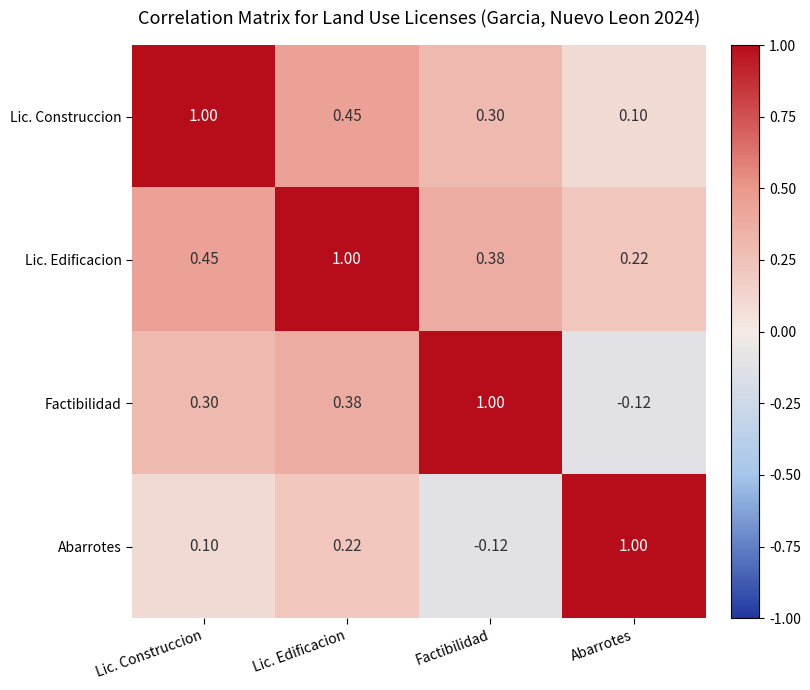

Is the value of Factibilidad at Lic. Edificacion greater than the value of Lic. Construccion at Abarrotes?

Yes